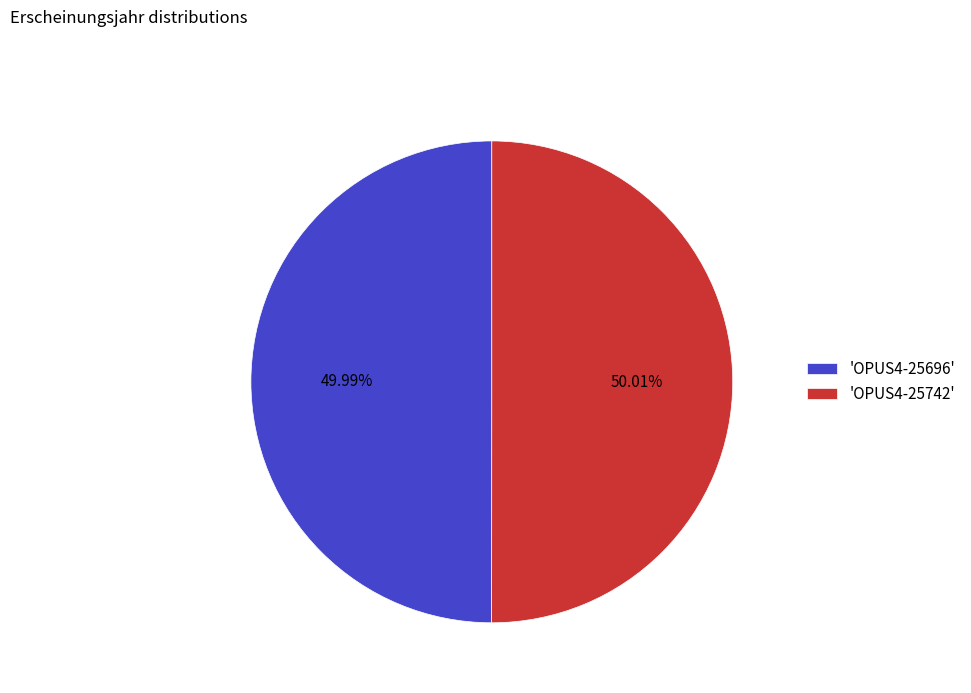

Is there a majority slice in this chart?

Yes